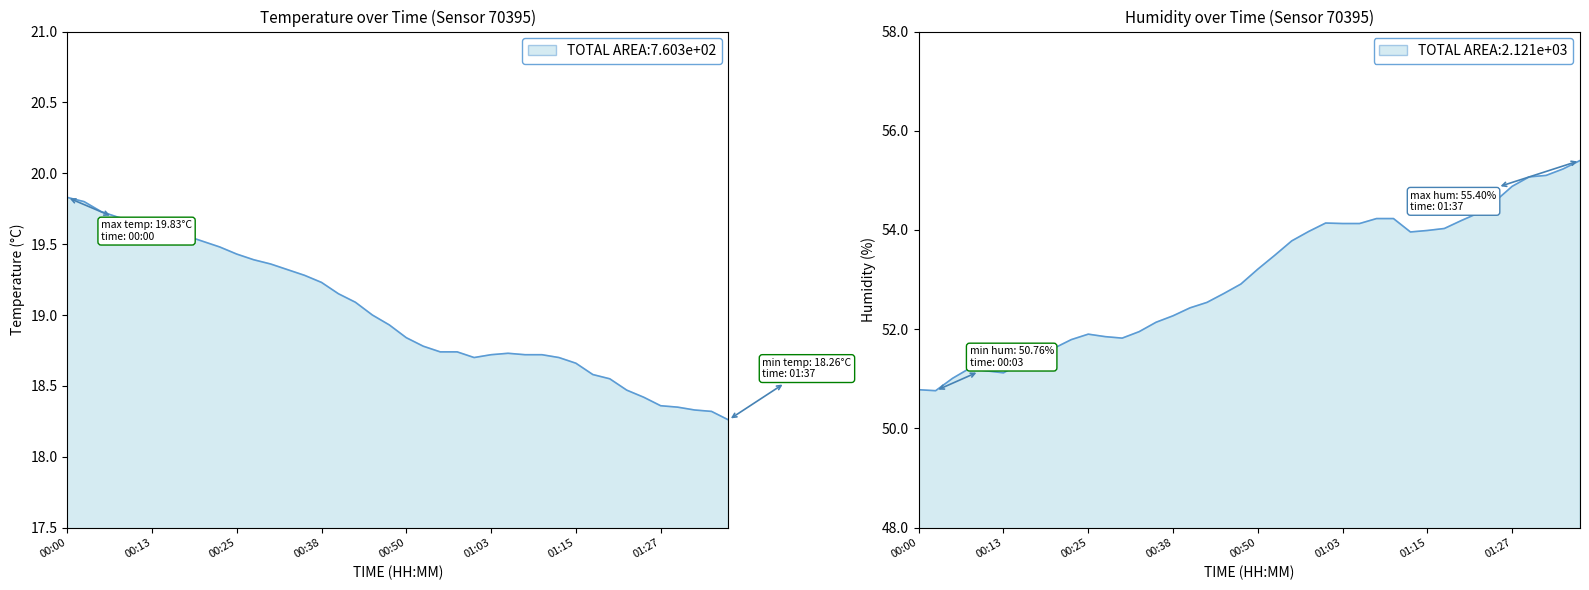

Rank the series by their maximum value, from highest to lowest.

humidity, temperature